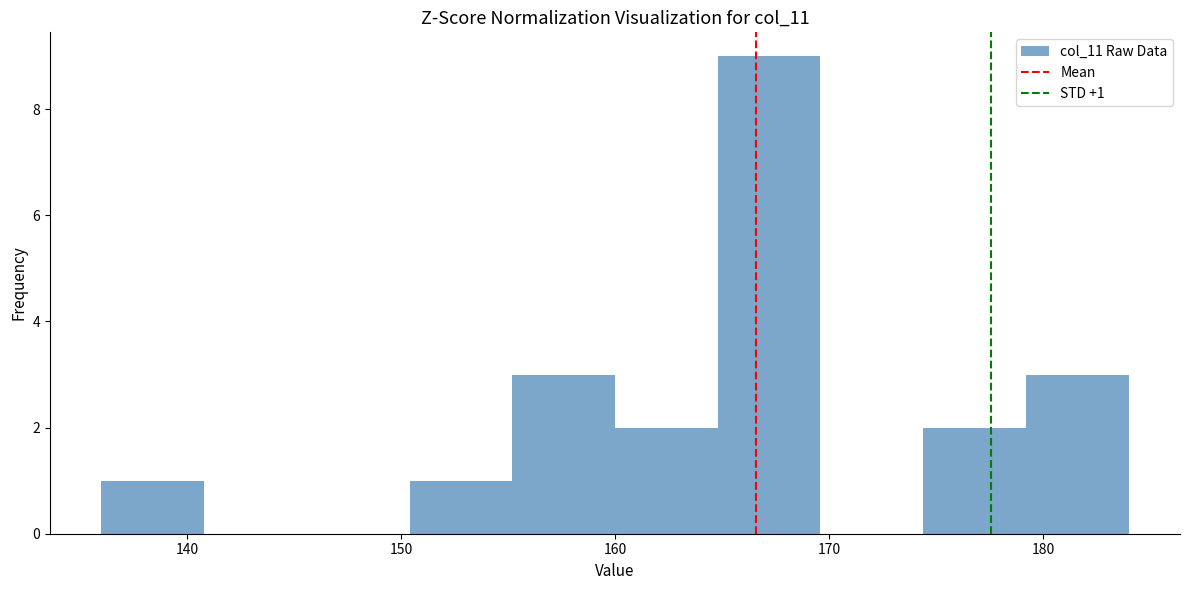

Which range on the x-axis has the tallest bar?

164.8 to 169.6